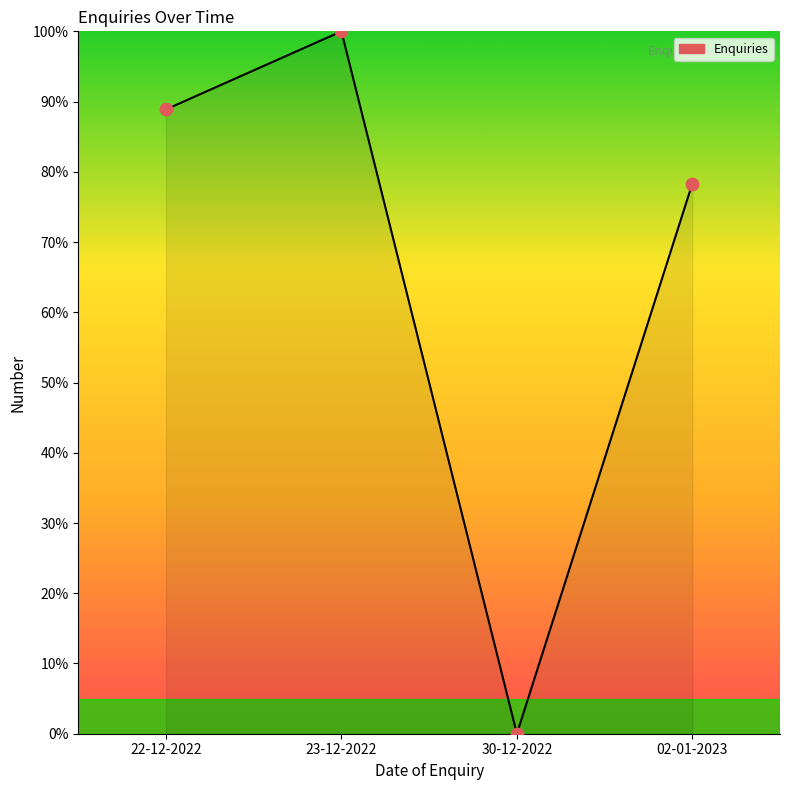

Which has a higher value, 23-12-2022 or 02-01-2023?

23-12-2022